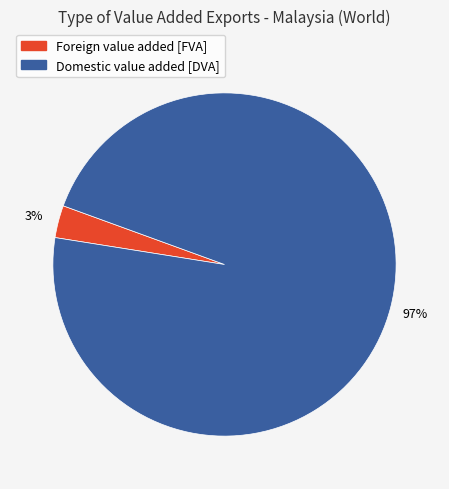

Is there a majority slice in this chart?

Yes